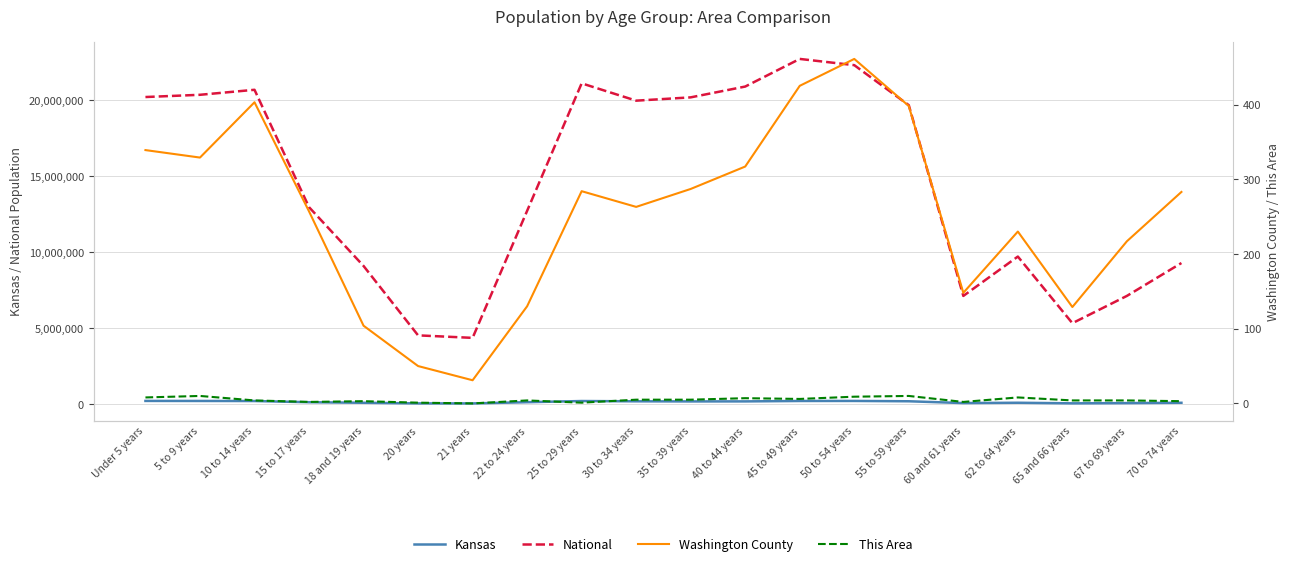

Is this an area chart (filled region under the line)?

No